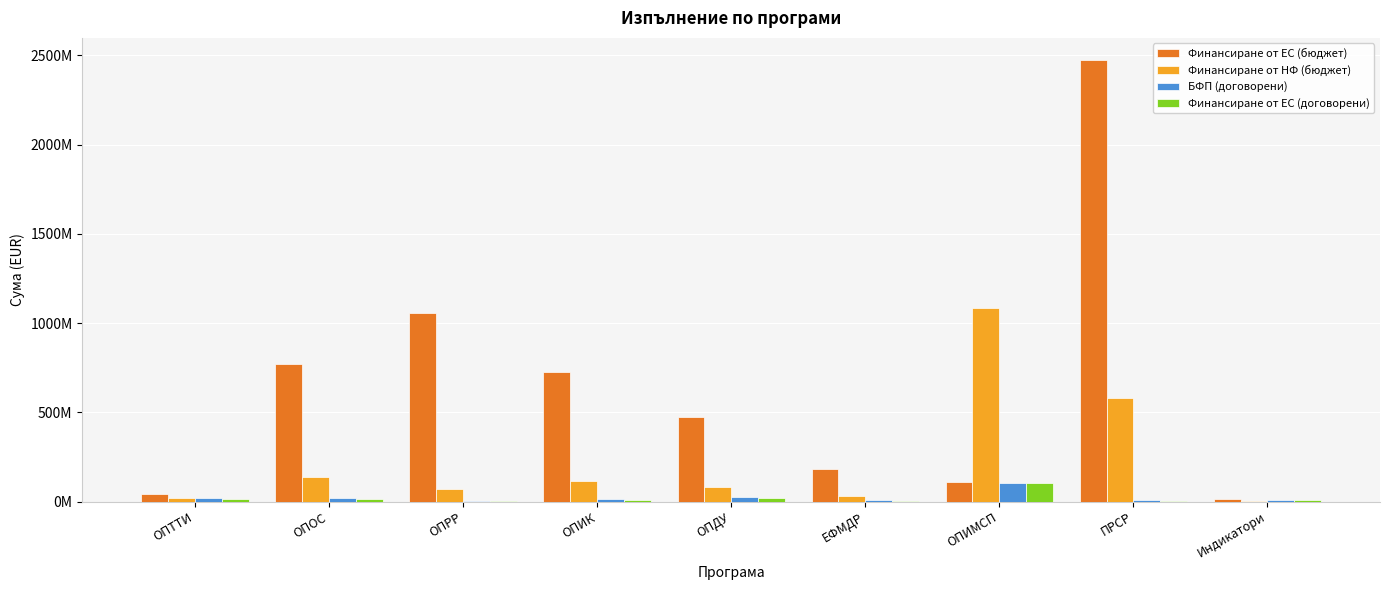

What are all the series names shown in the legend?

Финансиране от ЕС (бюджет), Финансиране от НФ (бюджет), БФП (договорени), Финансиране от ЕС (договорени)